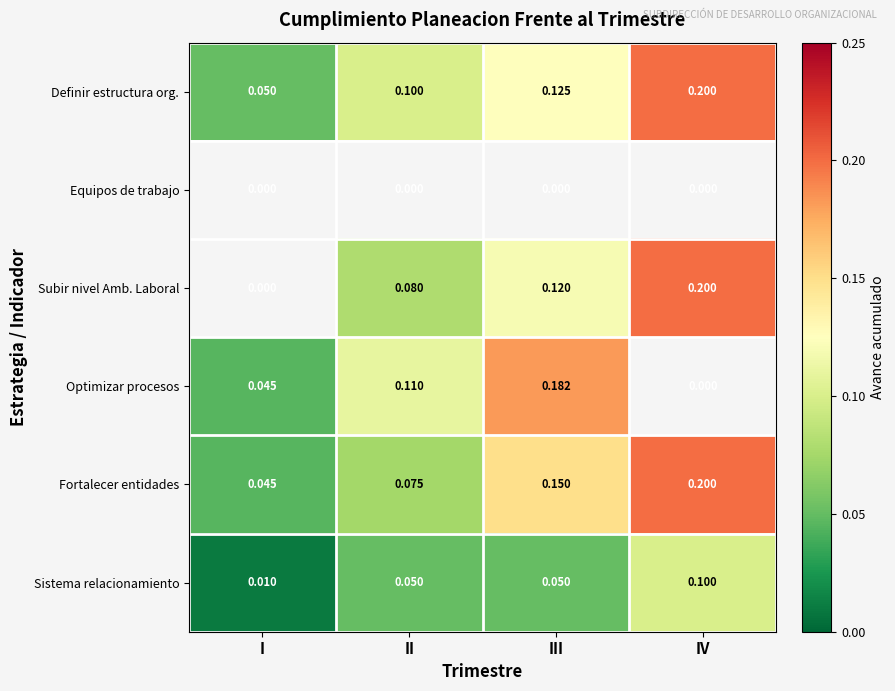

Which category has the highest value in the Fortalecer entidades series?

IV